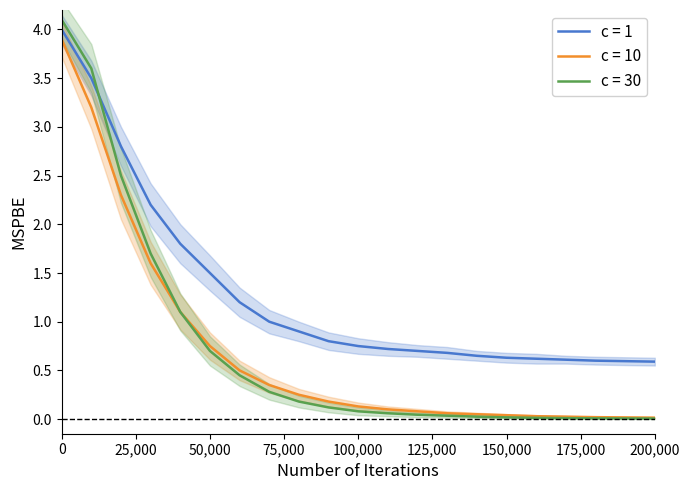

True or false: c = 1 and c = 10 cross at least once.

False